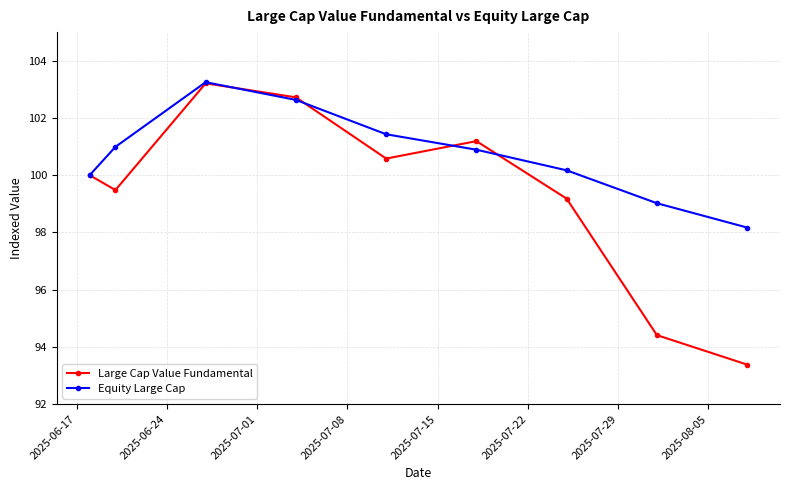

True or false: Equity Large Cap and Large Cap Value Fundamental intersect in this chart.

True